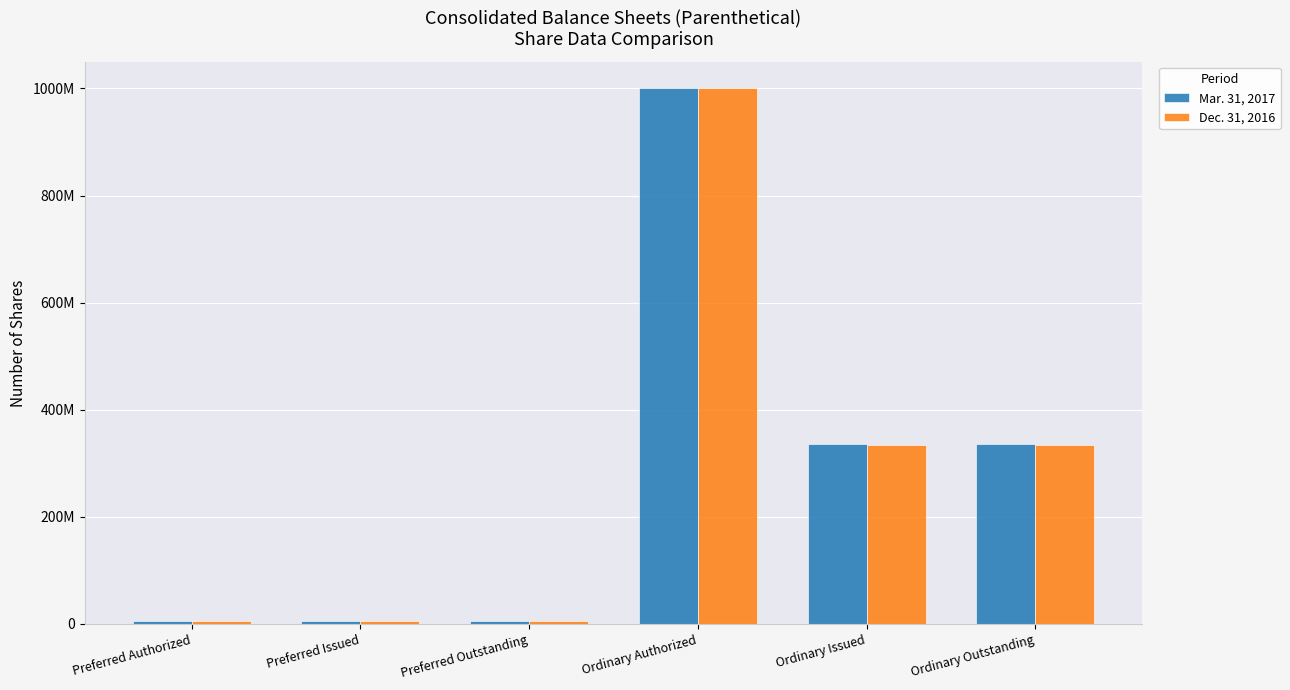

What are all the series names shown in the legend?

Mar. 31, 2017, Dec. 31, 2016